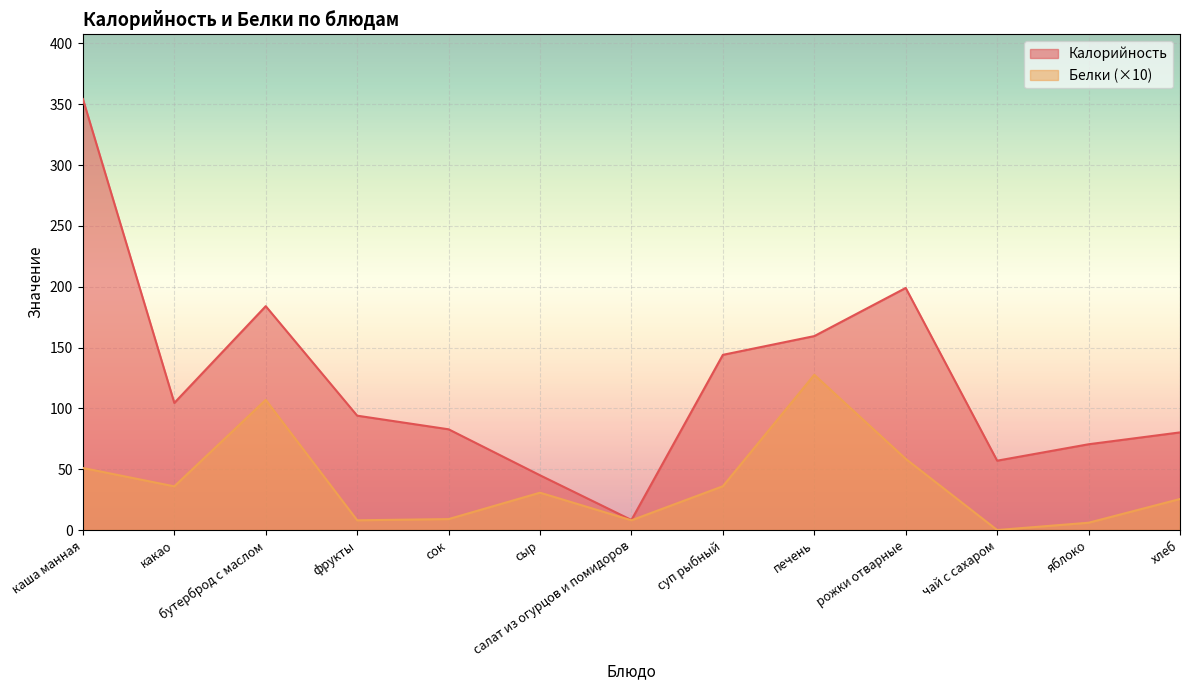

How many lines are shown in the chart?

2